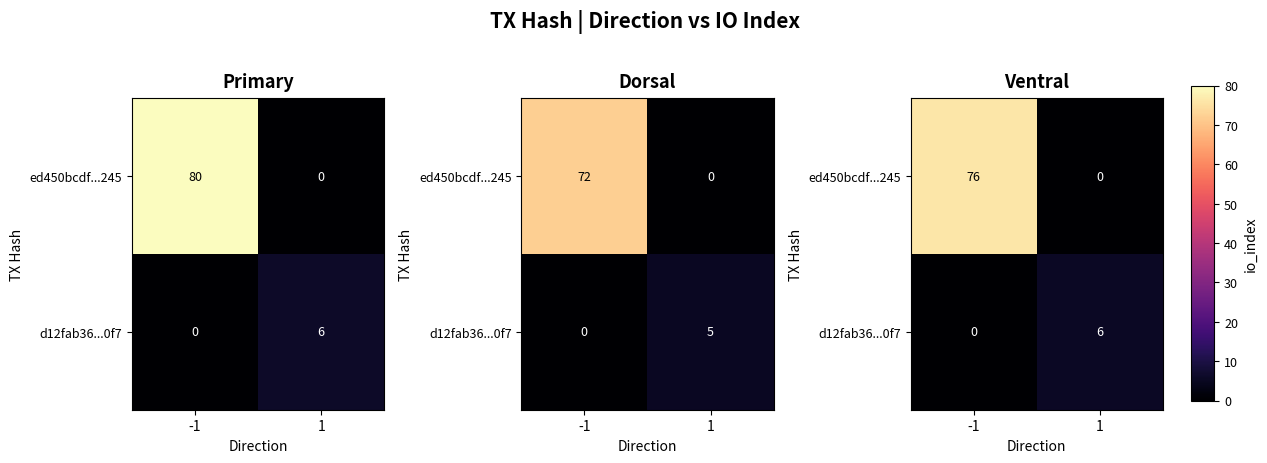

True or false: d12fab36...0f7 has a value of 3.8 at 1.

False